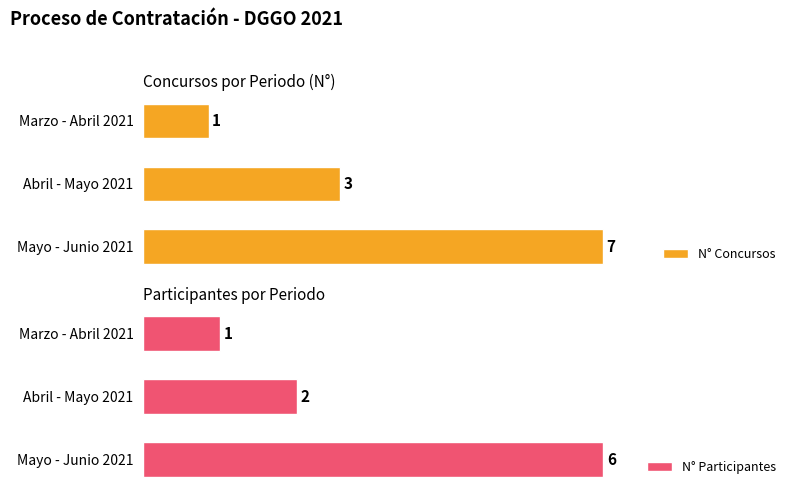

Which series has the largest total across all categories?

N° Concursos